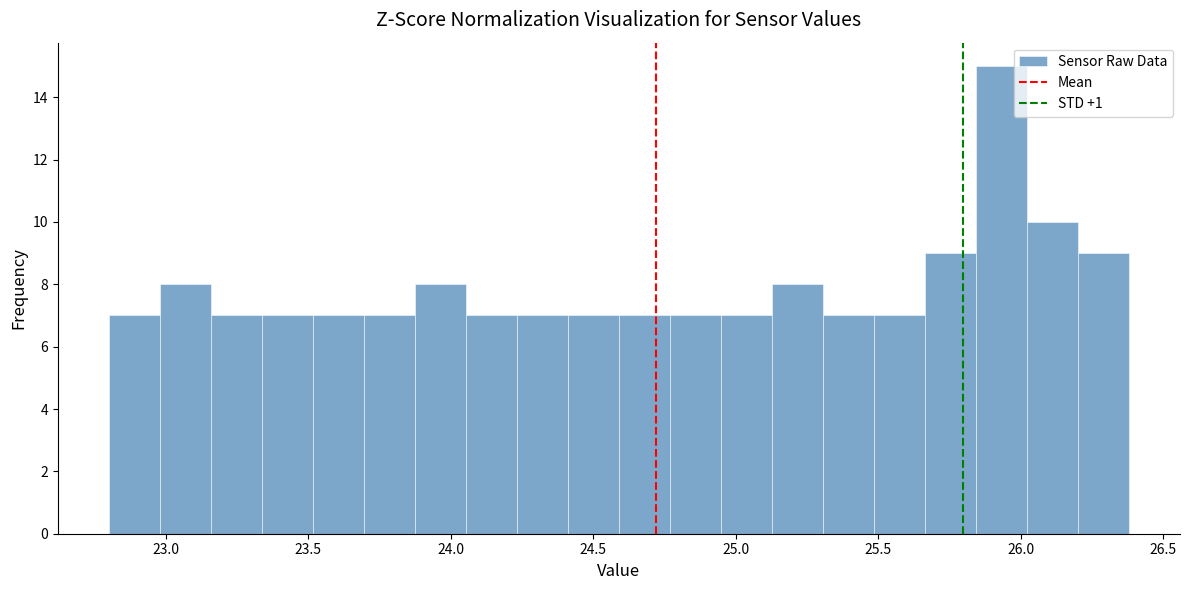

Read against the x-axis, roughly where is the centre of the tallest bar?

25.95